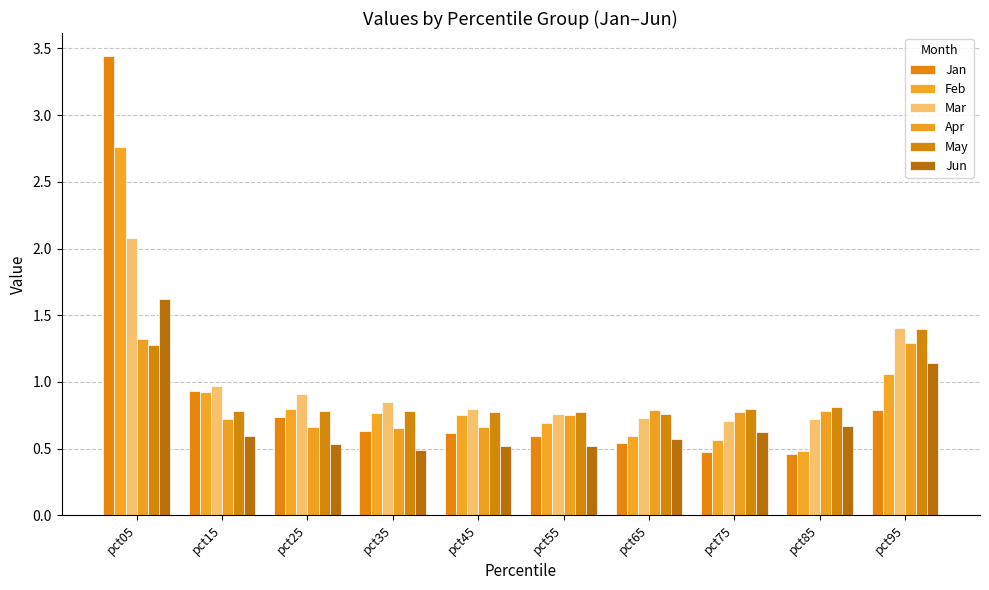

What is the sum of all Apr values?

8.4